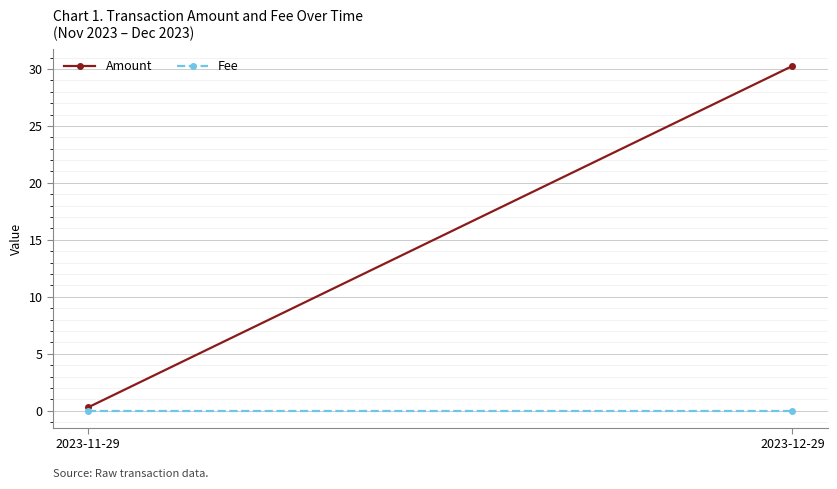

Read the Amount value at 2023-11-29.

0.3